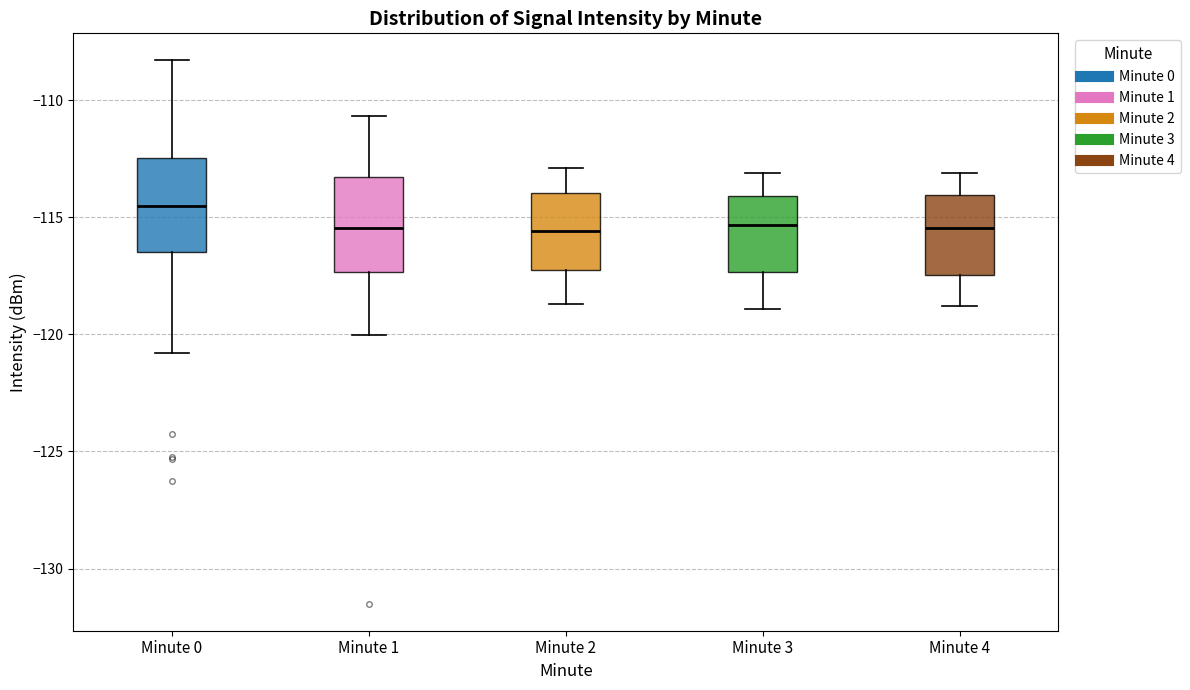

Where is the lower edge of the box for Minute 1 on the y-axis? The values are not printed on the chart, so give them approximately, as read against the axis.

-117.5